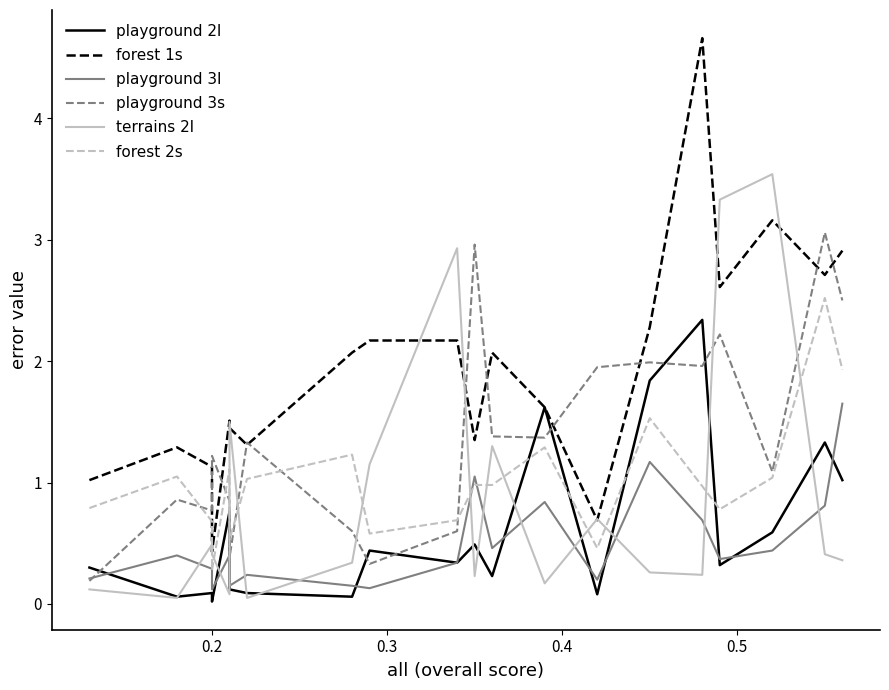

What is the value of the playground 3s point at the 4th from the left?

1.2